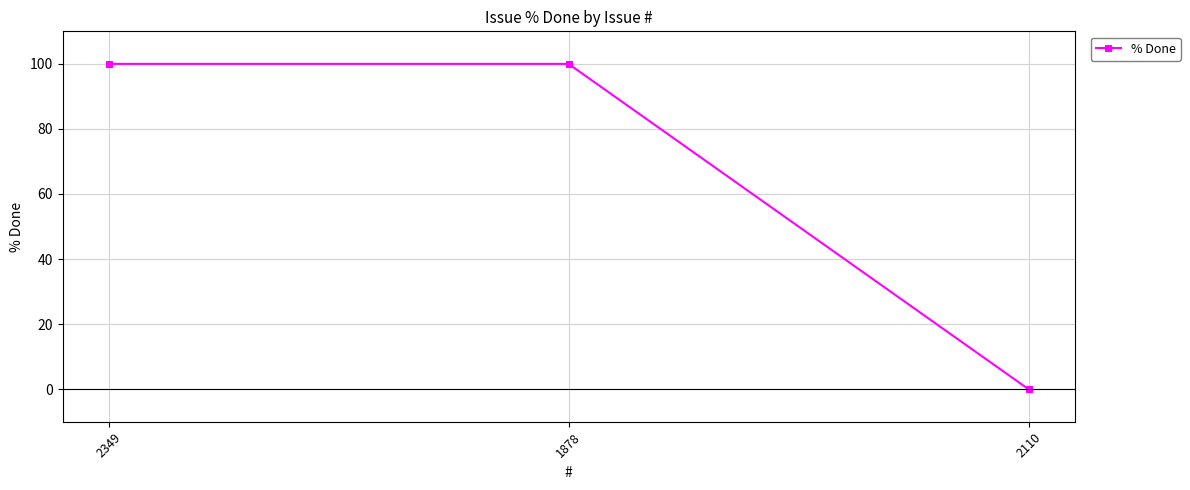

Which has a higher value, 2110 or 2349?

2349